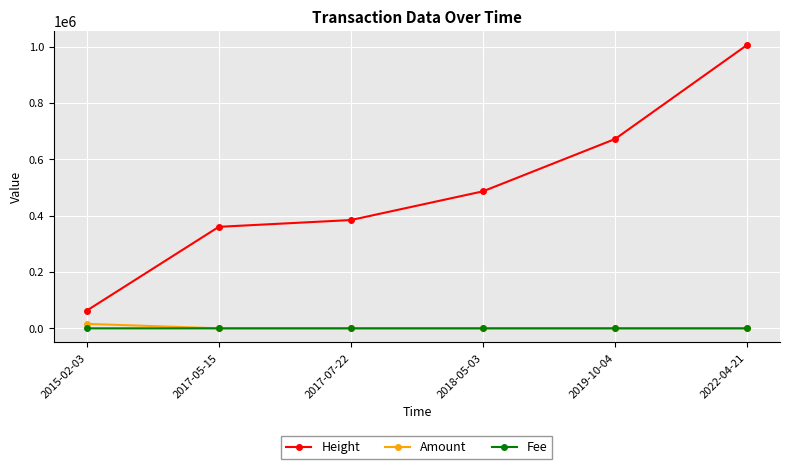

Which series has the widest spread of values?

Height